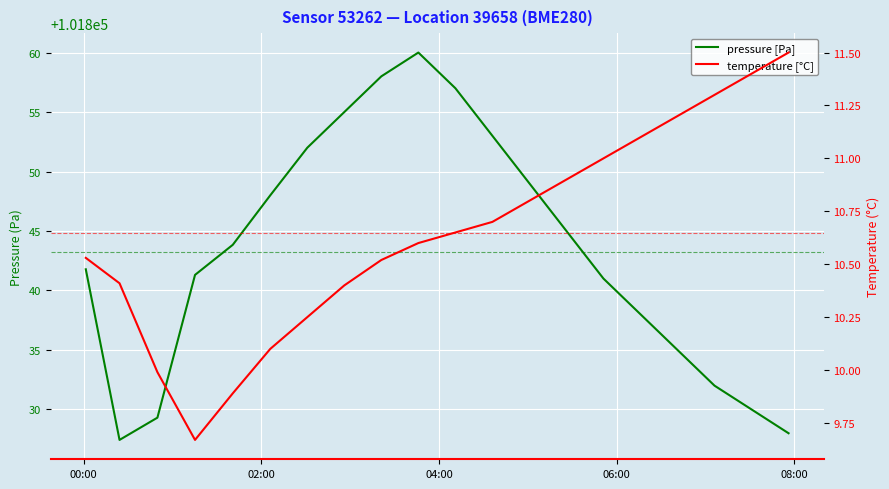

What is the difference between the maximum and minimum values in the pressure [Pa] series?

32.6